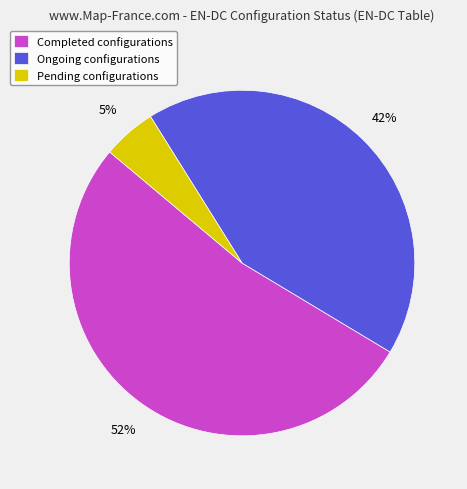

To the nearest percent, what is the combined percentage of Completed configurations and Pending configurations?

57%